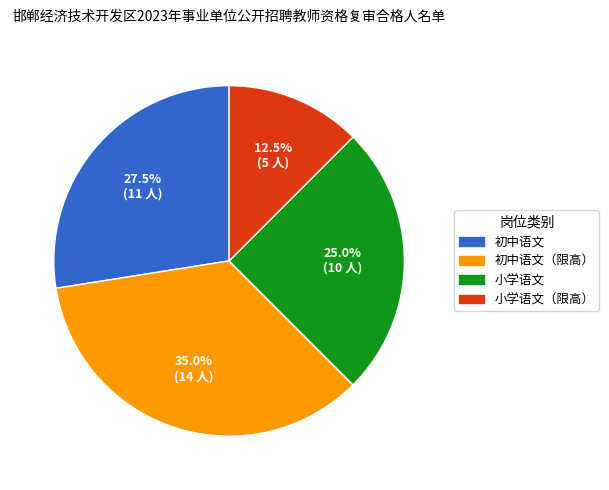

Does any single category account for the majority?

No